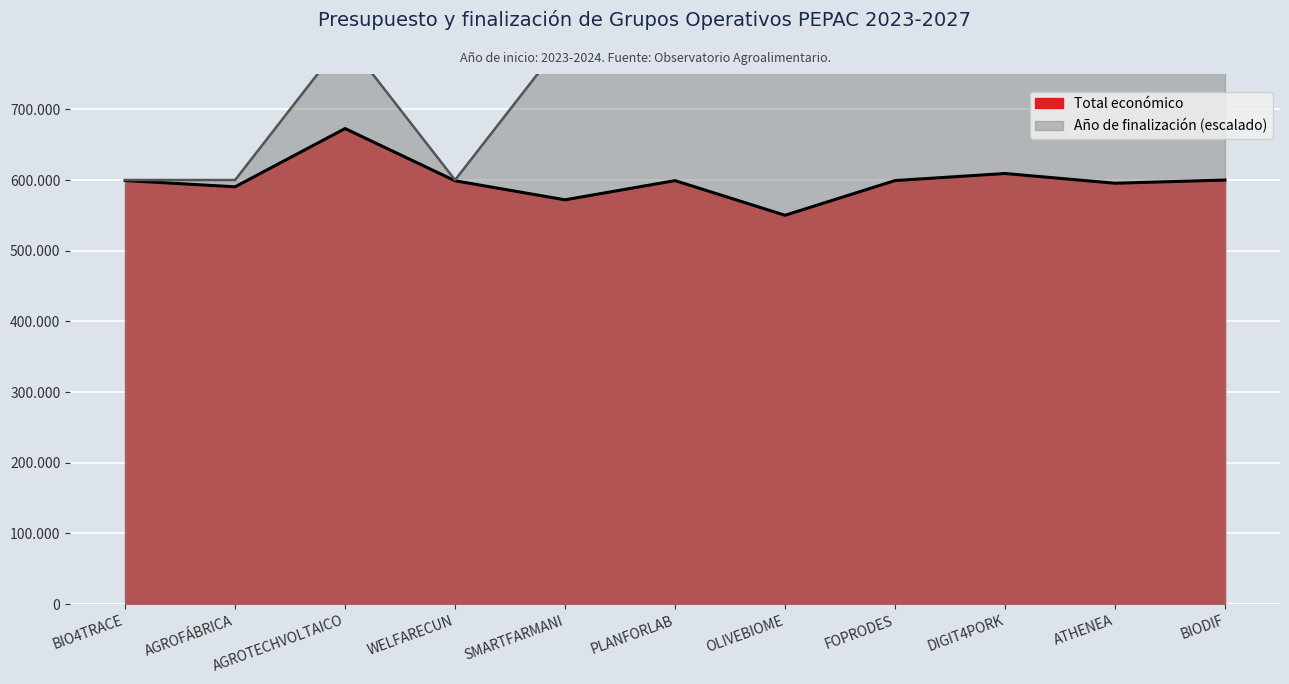

Which has a higher value, AGROFÁBRICA or PLANFORLAB?

PLANFORLAB